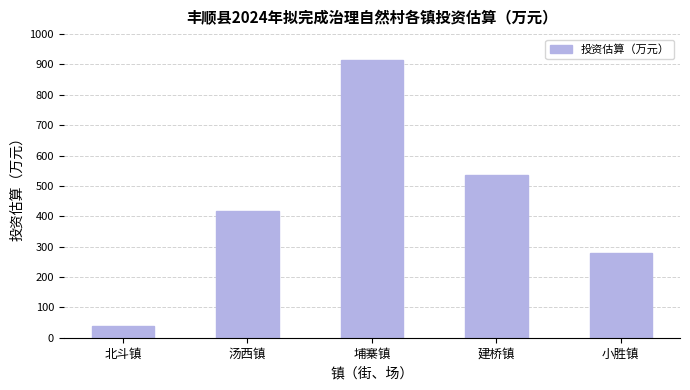

What is the greatest value displayed?

914.0